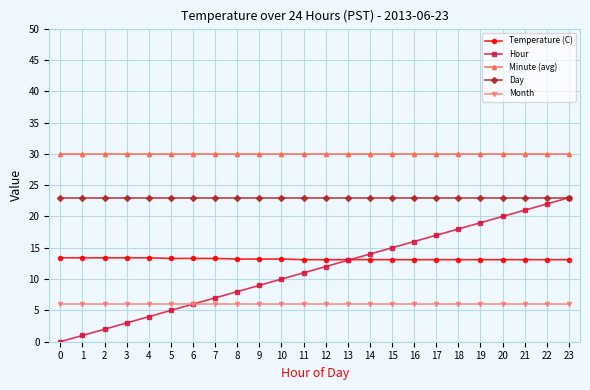

What is the lowest value of the Month series?

6.0